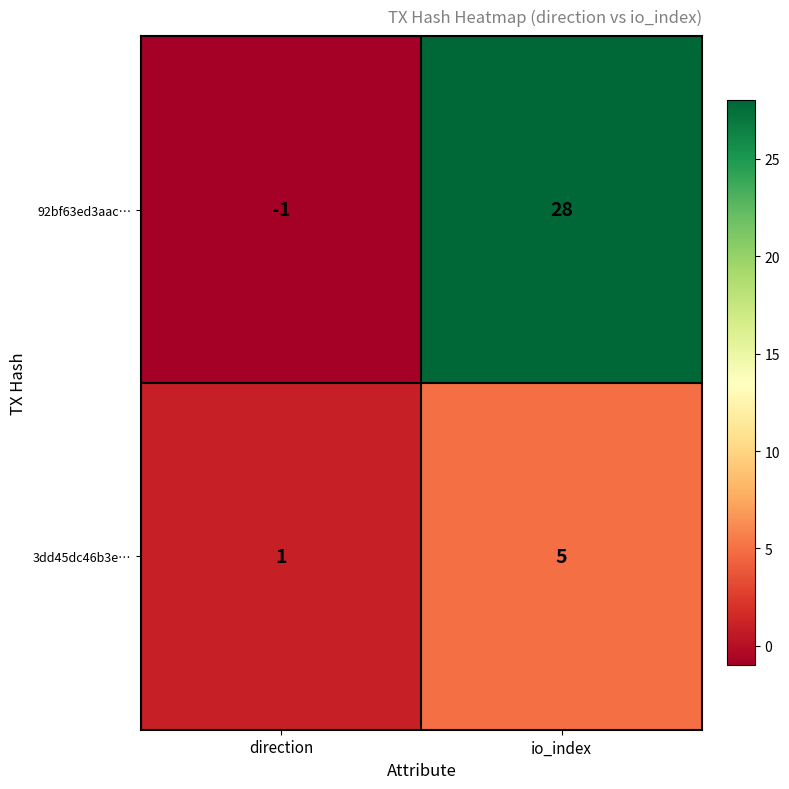

How many distinct data groups are displayed?

2